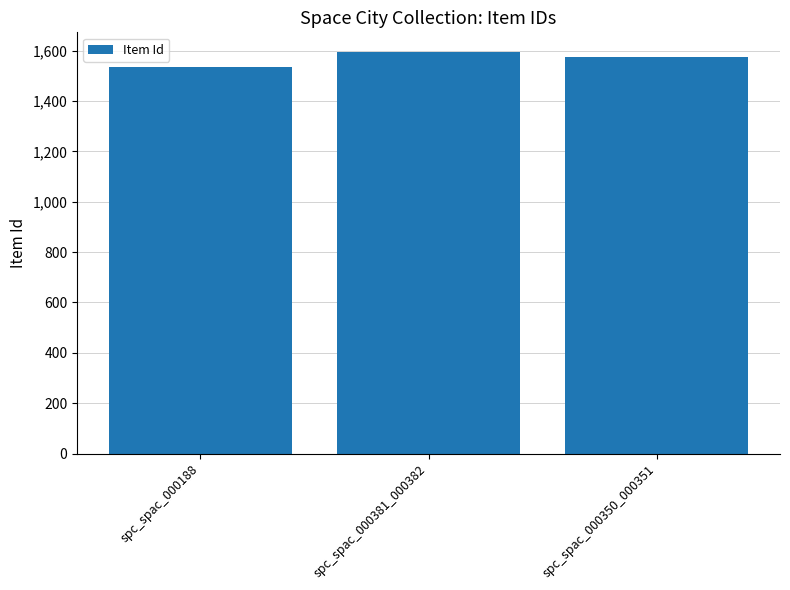

How many series are shown in this chart?

1